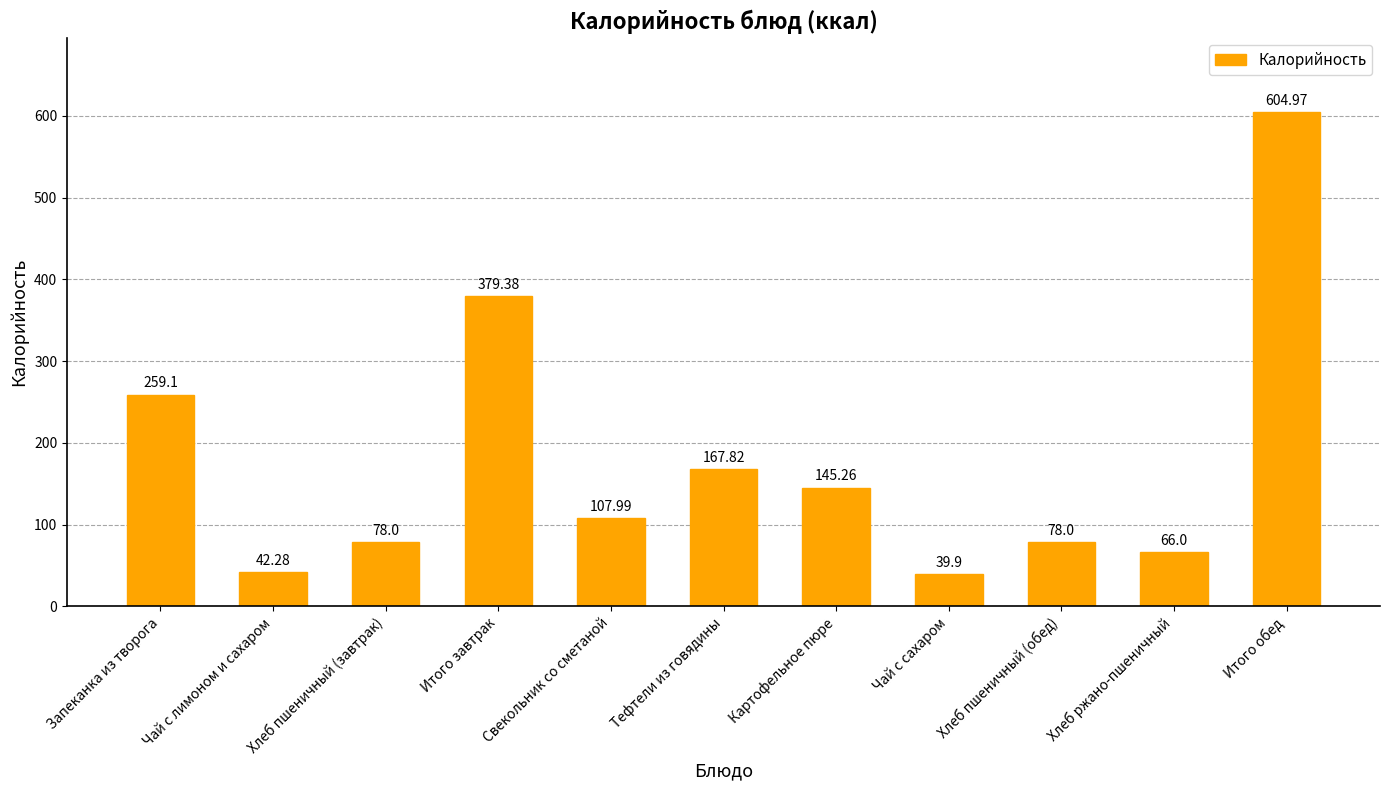

How many bars are there in total?

11